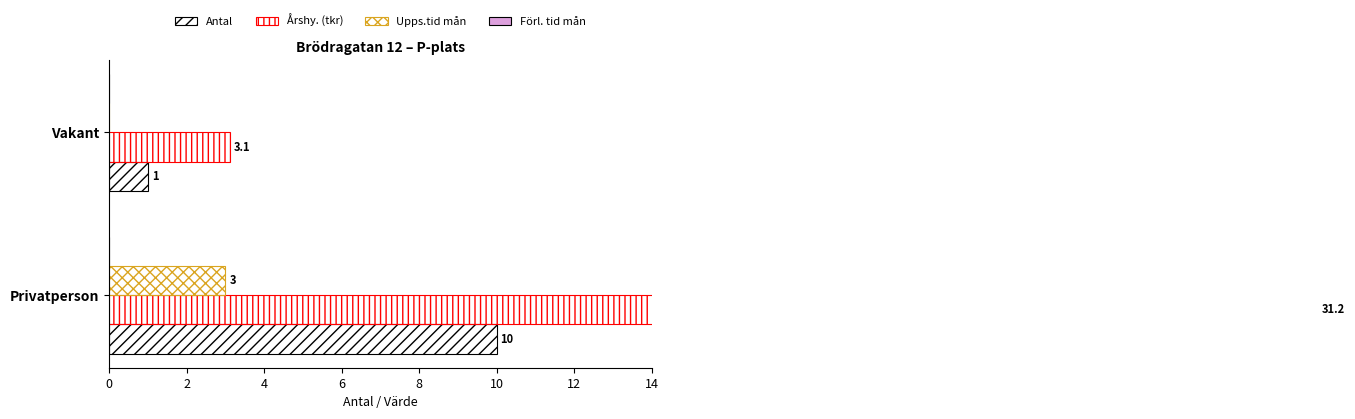

What is the spread (max minus min) of values at 2?

3.1